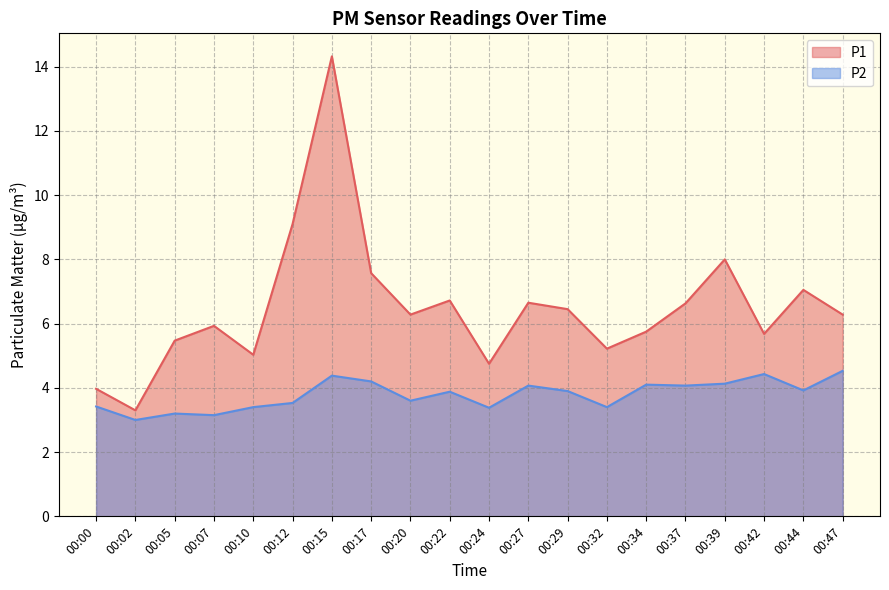

The value of P2 at 00:12 is 3.5. True or false?

True